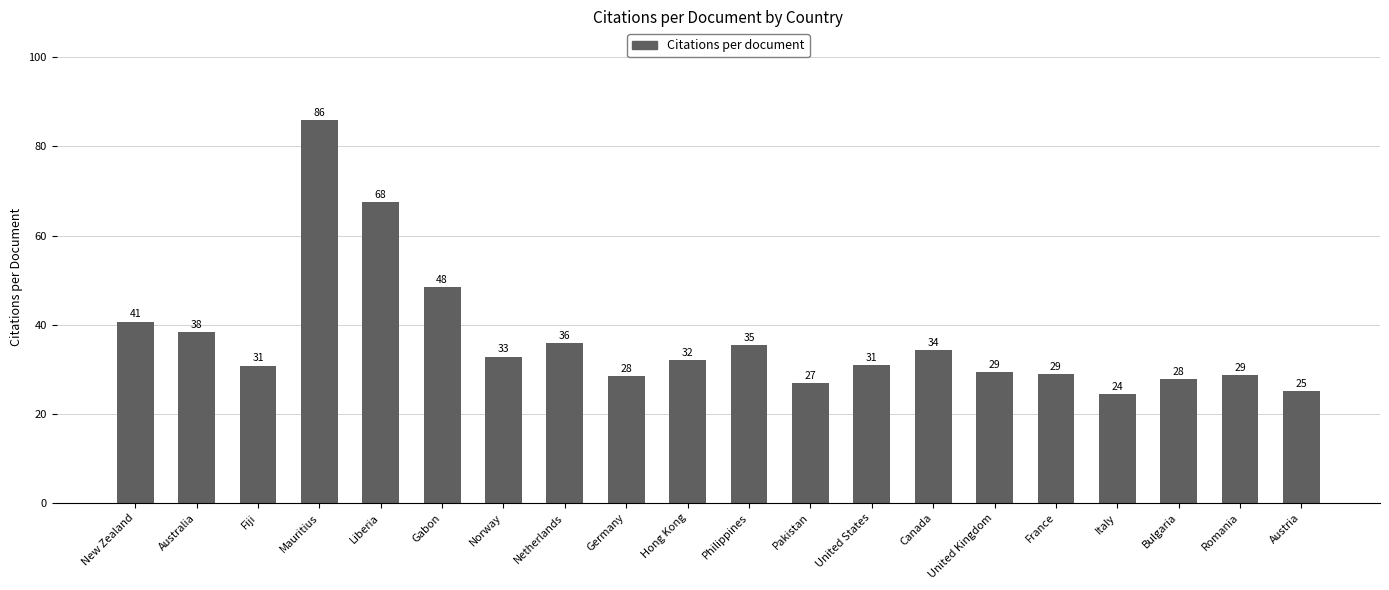

How many data points are less than 32?

10